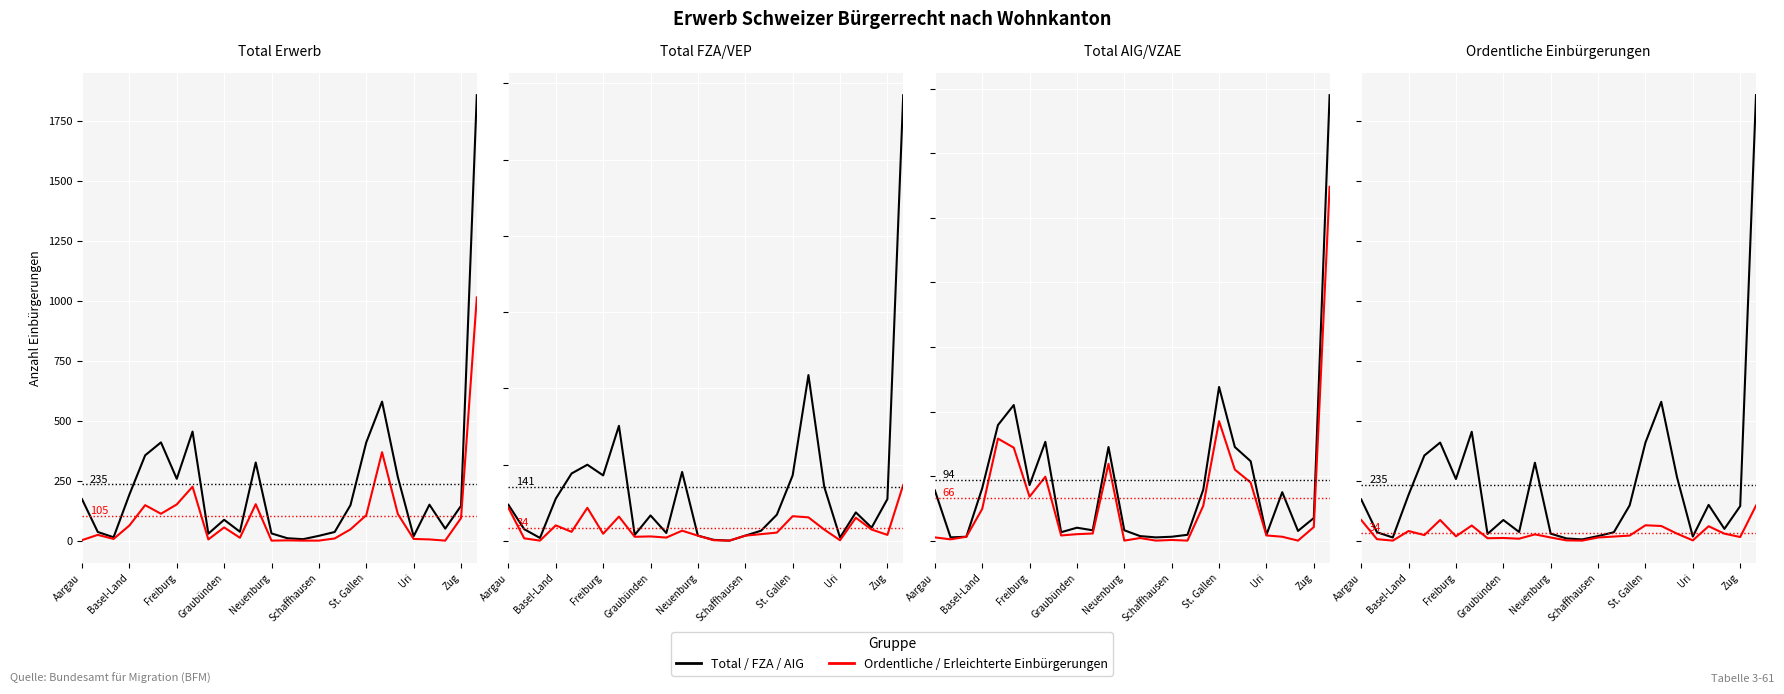

Where is Total / FZA / AIG nearest to the value 932?

19